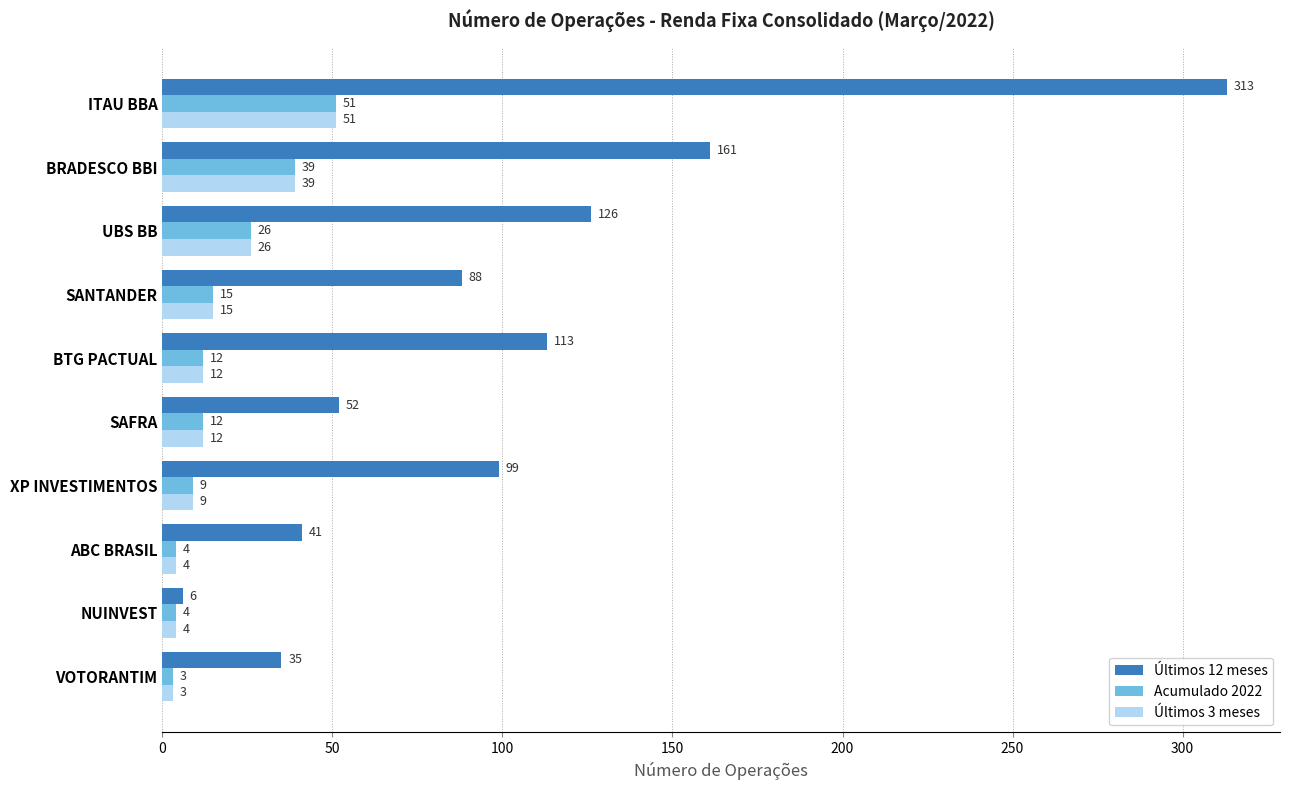

List the labels in order of Últimos 12 meses value, largest first.

ITAU BBA, BRADESCO BBI, UBS BB, BTG PACTUAL, XP INVESTIMENTOS, SANTANDER, SAFRA, ABC BRASIL, VOTORANTIM, NUINVEST